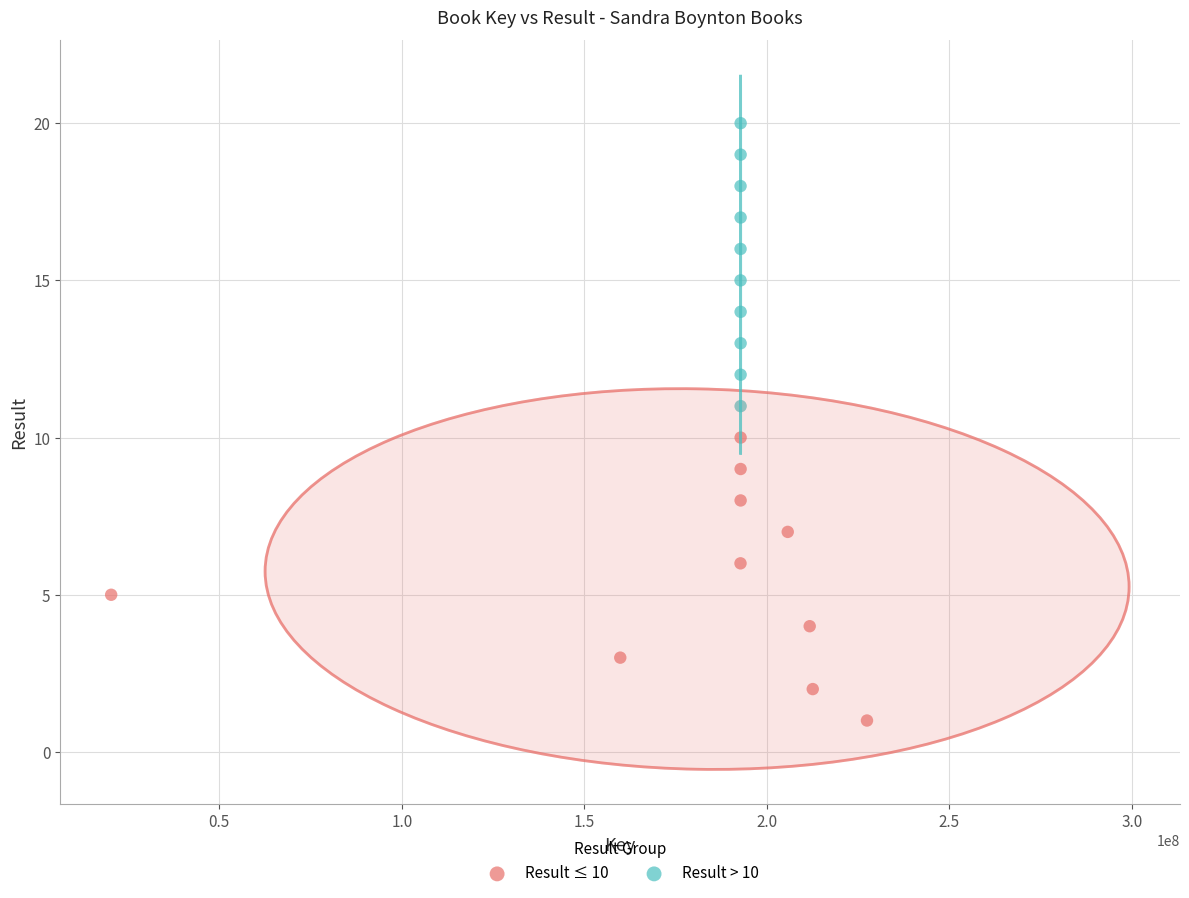

Which series contains the highest Y value?

Result > 10